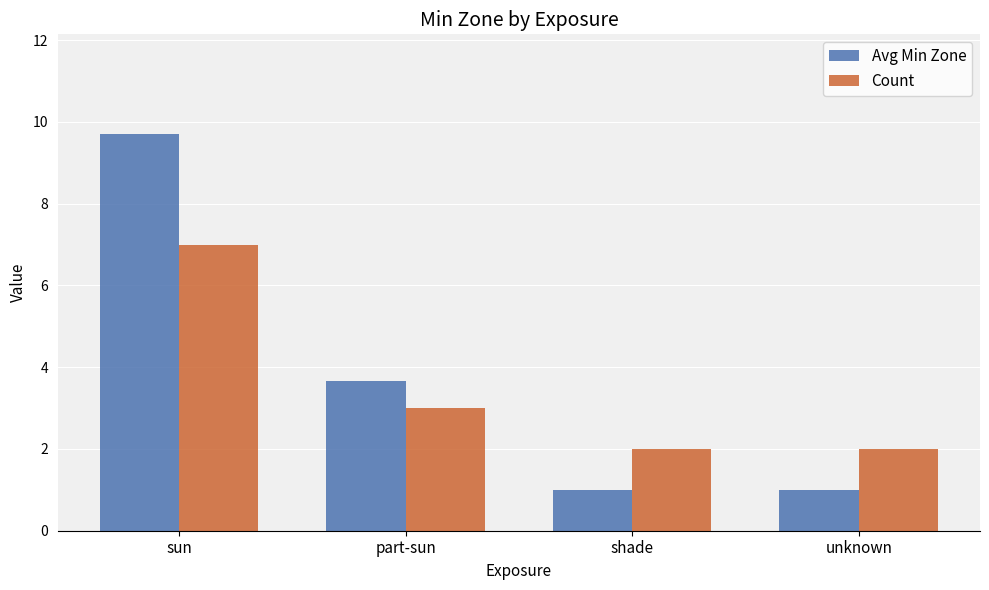

At which category is the sum across all series the highest?

sun